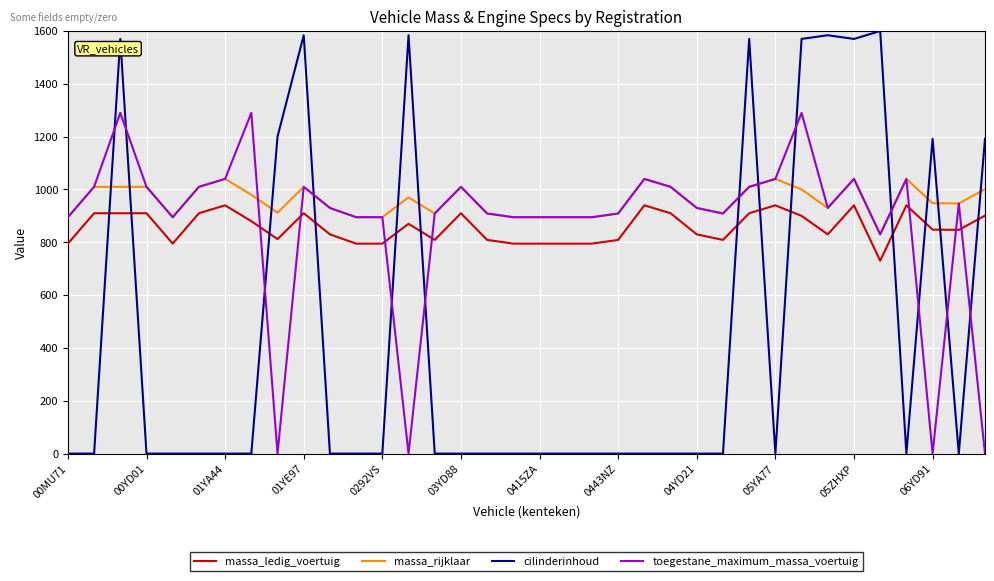

Which series has the largest total across all categories?

massa_rijklaar